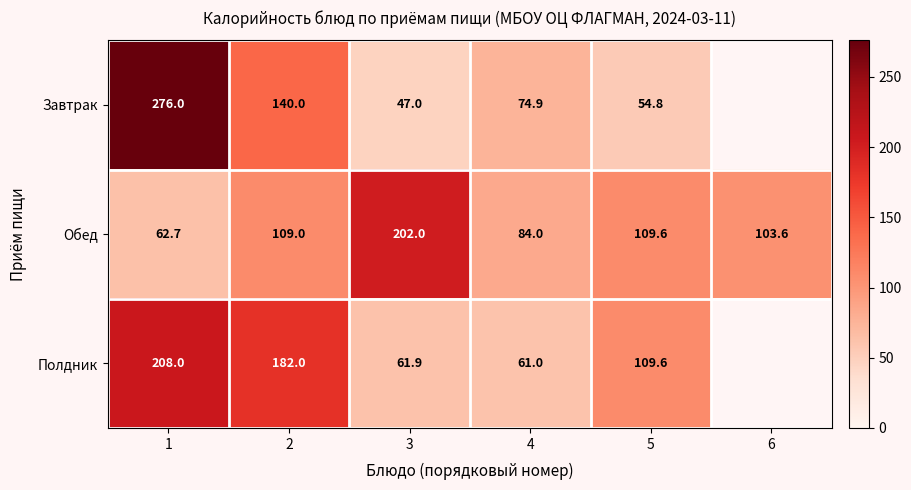

Is it true that Завтрак equals 74.9 at 4?

True